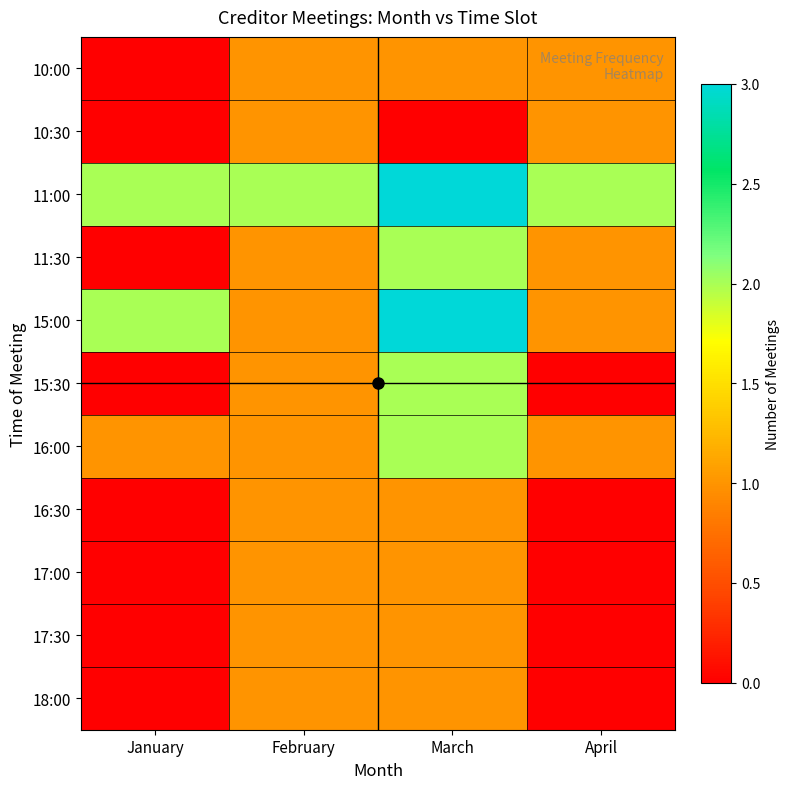

Reading left to right, list all the values displayed in this chart.

10:00: January=0	February=1	March=1	April=1
10:30: January=0	February=1	March=0	April=1
11:00: January=2	February=2	March=3	April=2
11:30: January=0	February=1	March=2	April=1
15:00: January=2	February=1	March=3	April=1
15:30: January=0	February=1	March=2	April=0
16:00: January=1	February=1	March=2	April=1
16:30: January=0	February=1	March=1	April=0
17:00: January=0	February=1	March=1	April=0
17:30: January=0	February=1	March=1	April=0
18:00: January=0	February=1	March=1	April=0